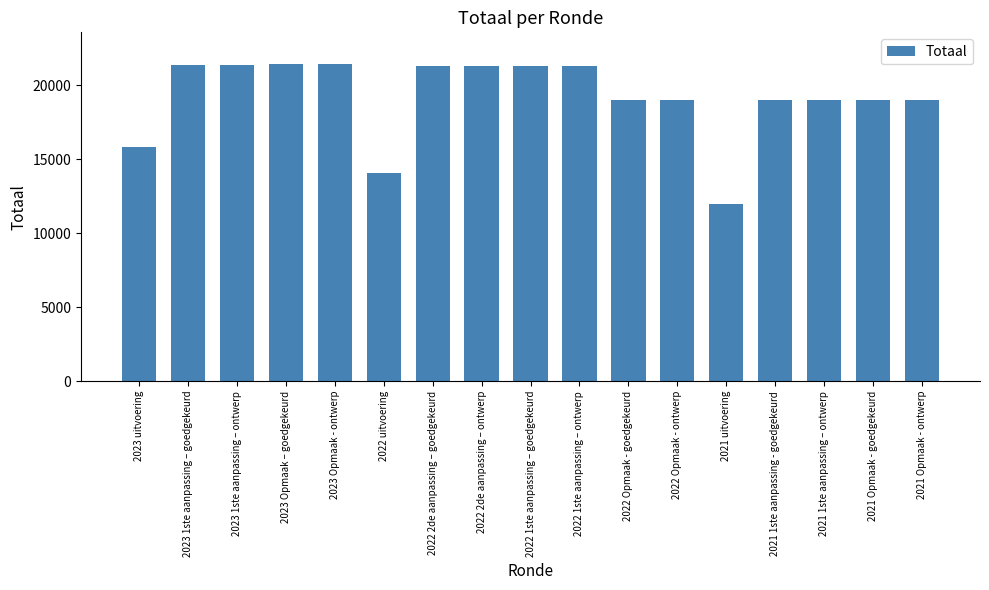

Does the chart contain any negative values?

No